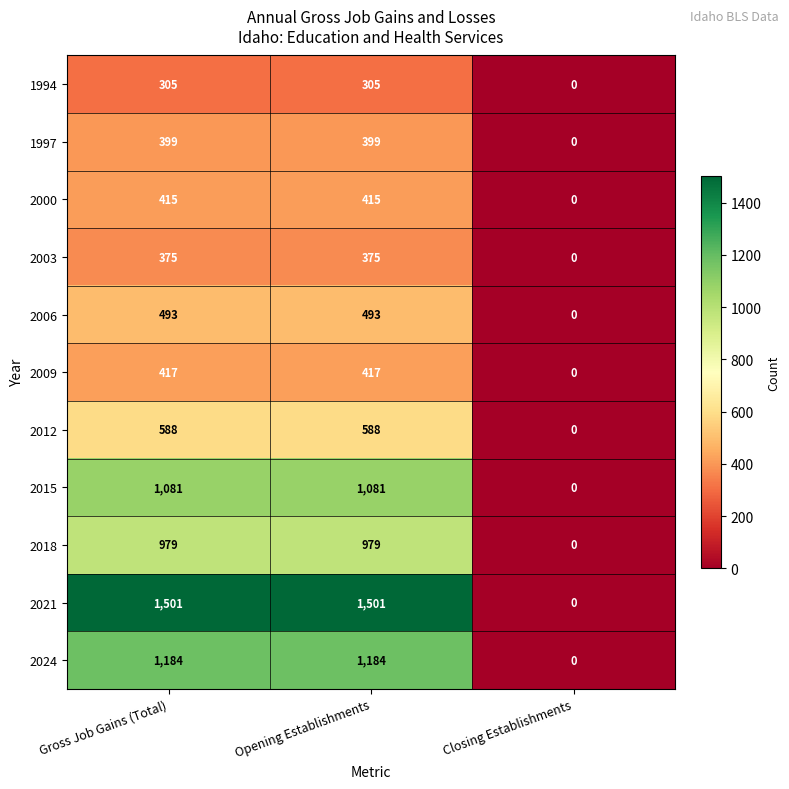

What is the sum of the 2000 values at Gross Job Gains (Total) and Opening Establishments?

830